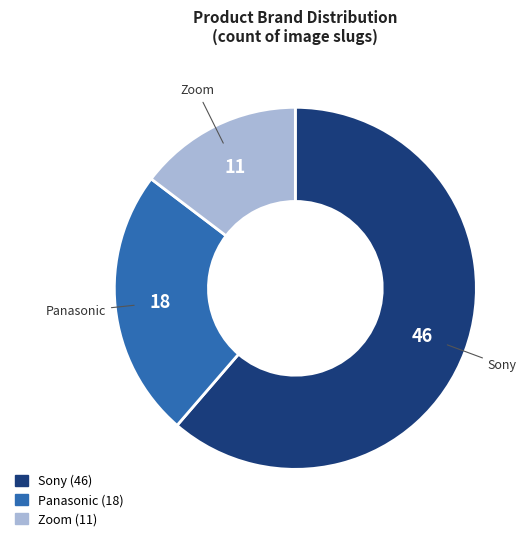

Is there any slice that represents more than half of the pie?

Yes